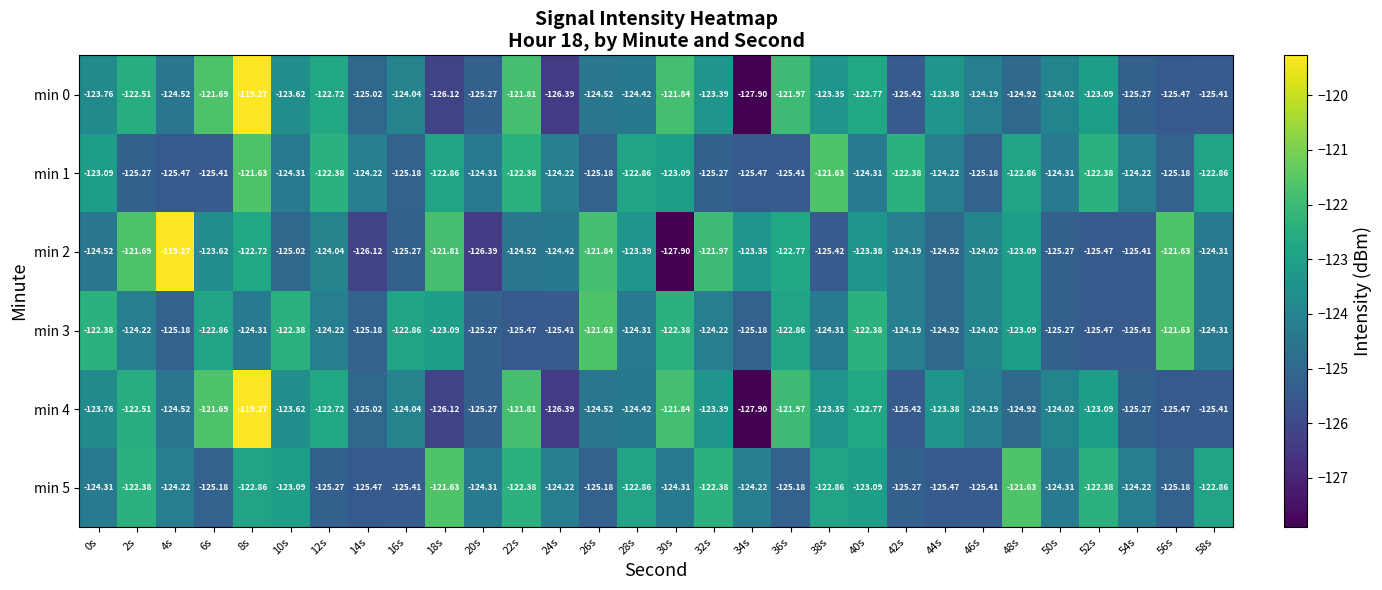

Is the value of min 0 at 28s greater than the value of min 2 at 16s?

Yes